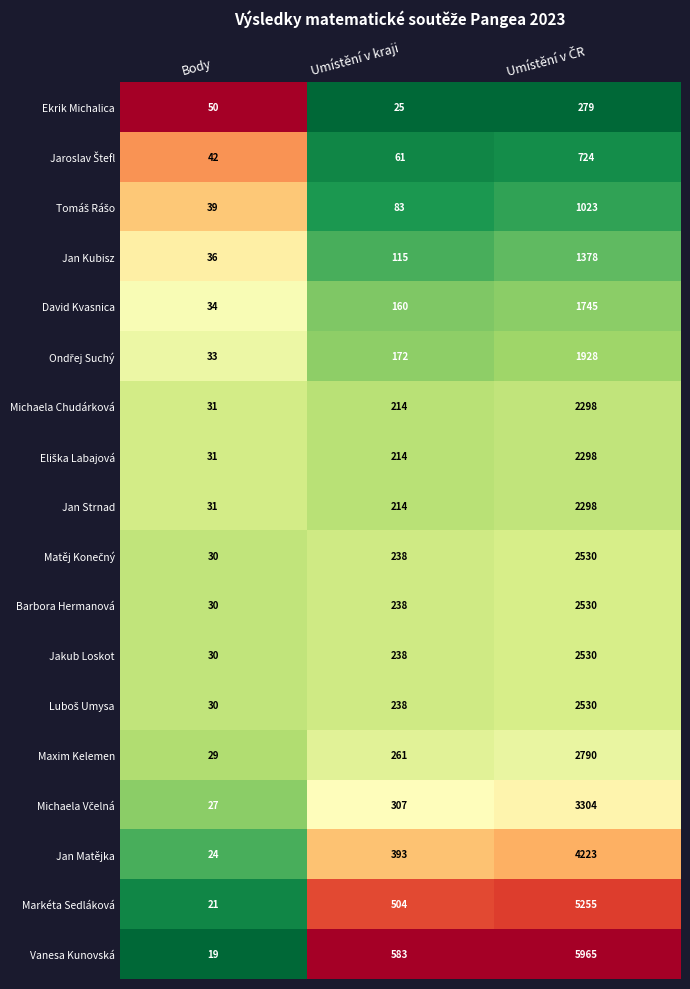

What is the difference between the Michaela Chudárková values at Umístění v kraji and Body?

183